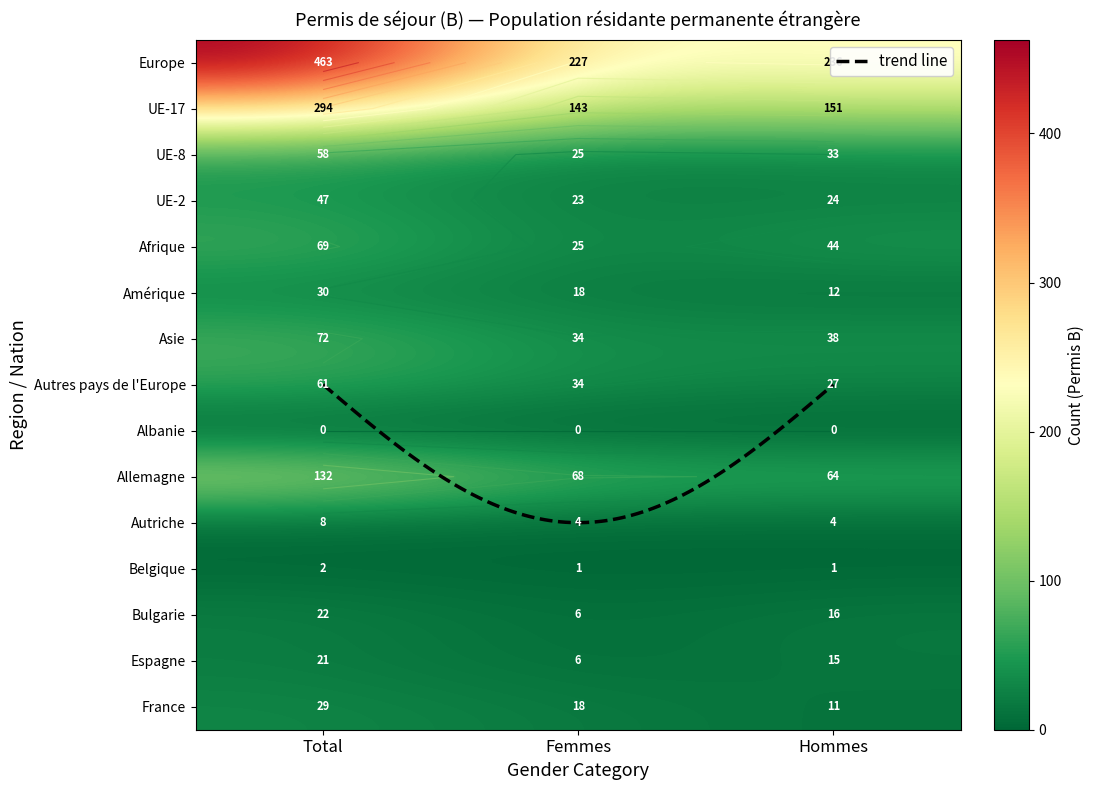

What is the approximate value of Europe at Total, to the nearest 50?

450